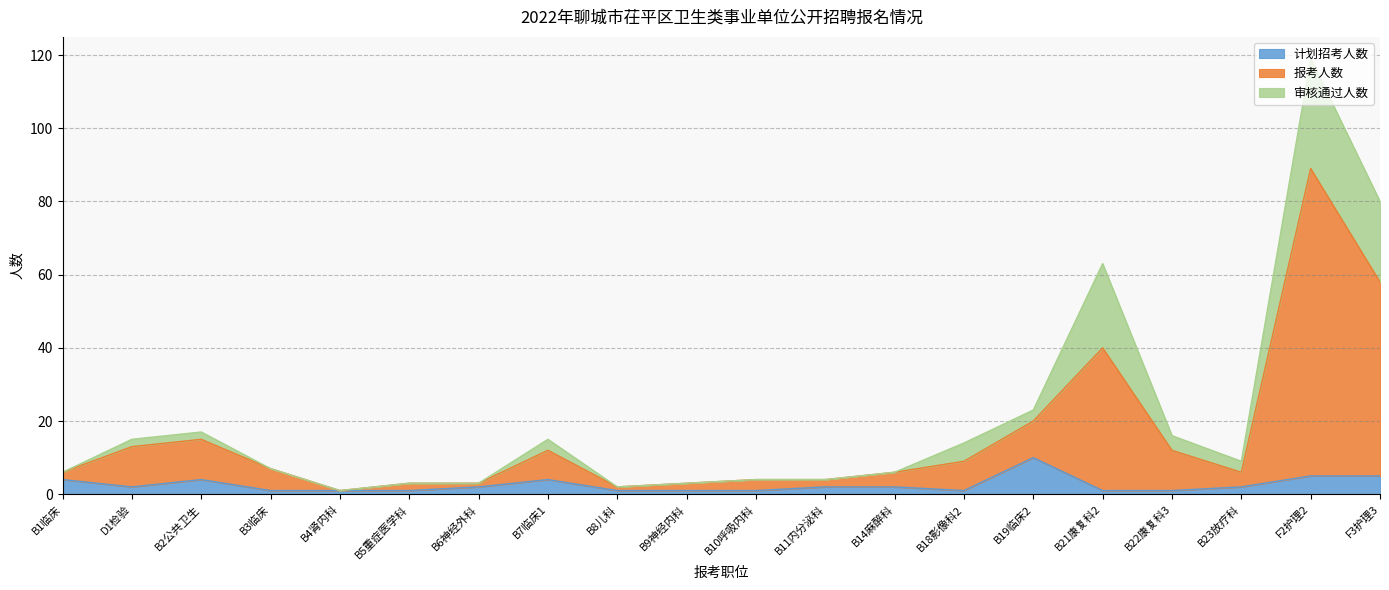

What is the label of the 5th point from the right?

B21康复科2